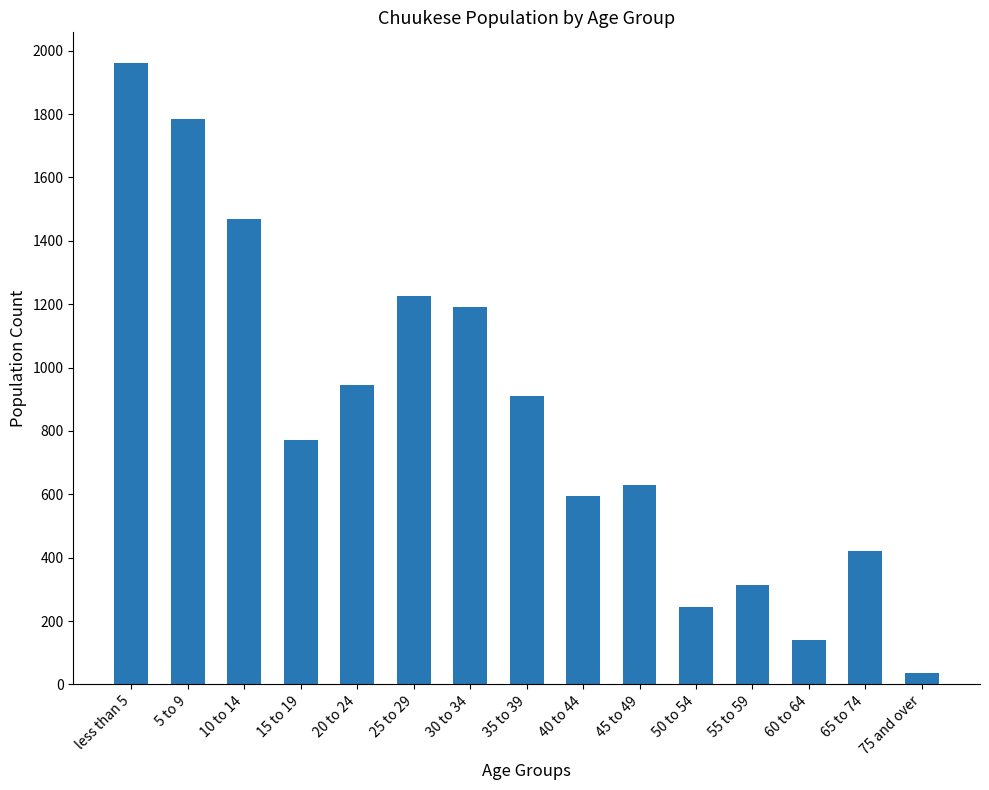

What is the minimum value shown in the chart?

35